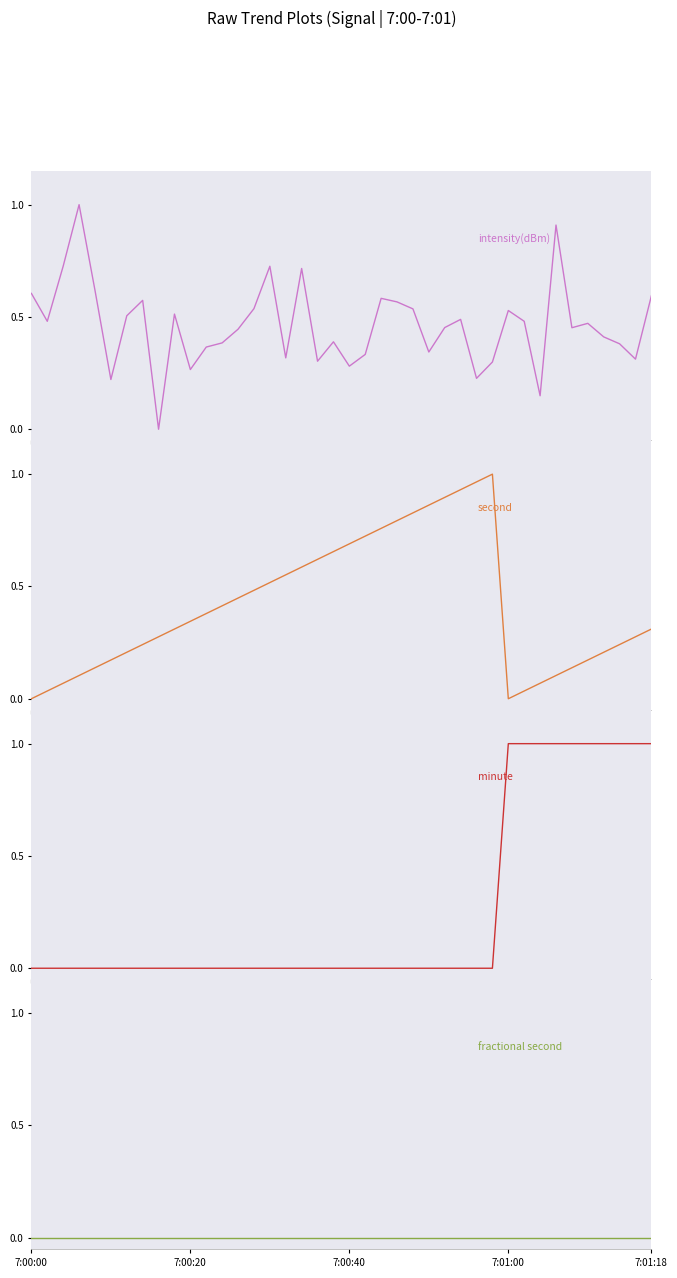

How many values in the second series exceed 0?

38